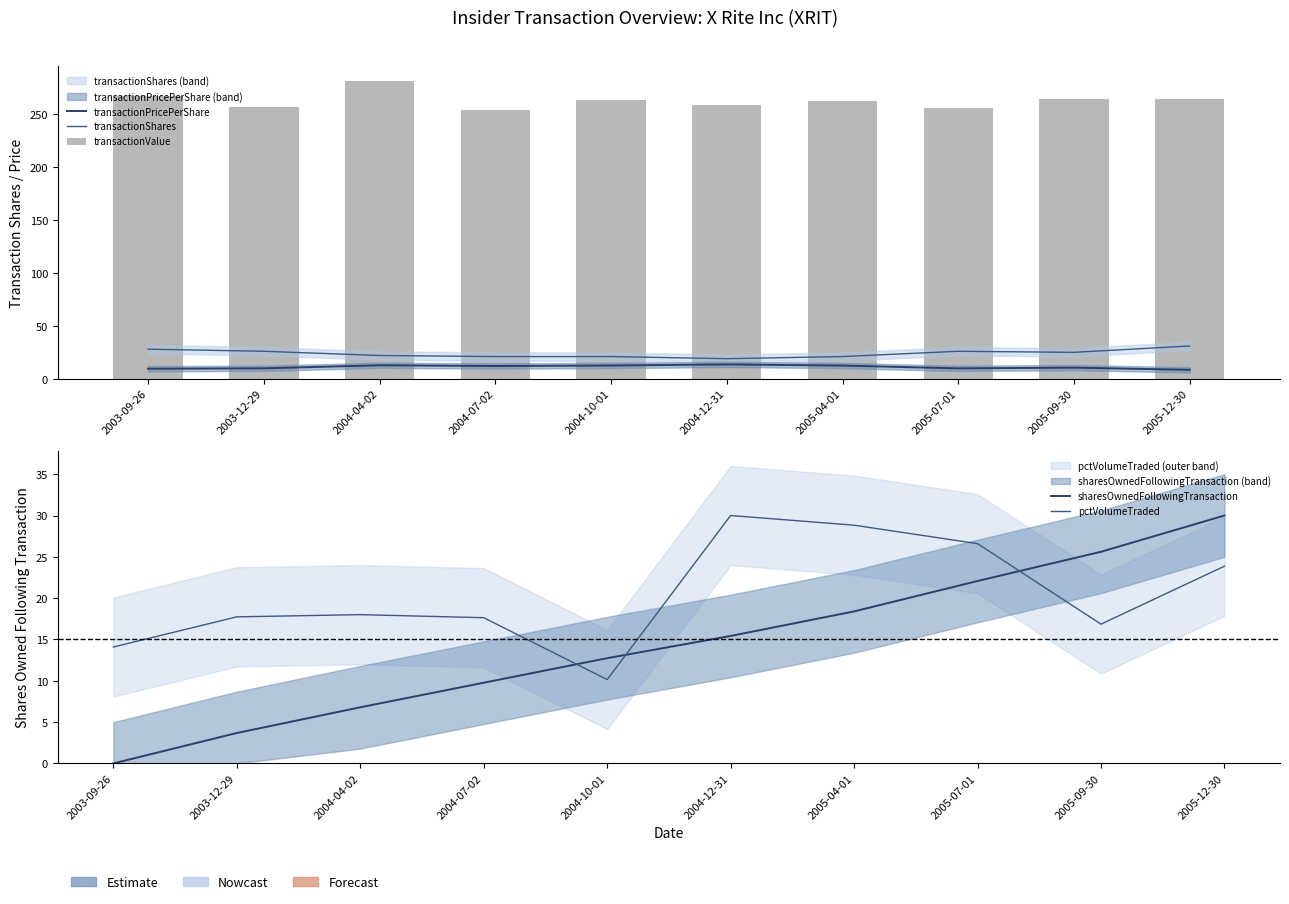

What are all the series names shown in the legend?

transactionPricePerShare, transactionShares, transactionValue, sharesOwnedFollowingTransaction, pctVolumeTraded